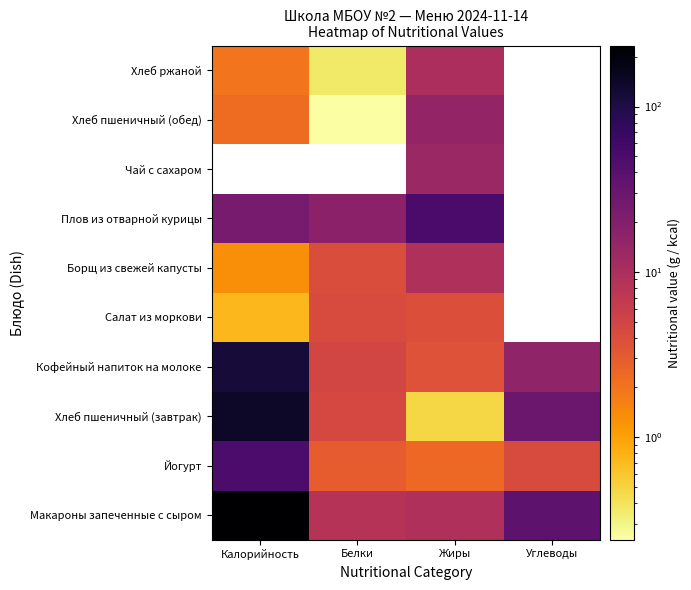

What is the difference between the highest and lowest values at Жиры?

51.4